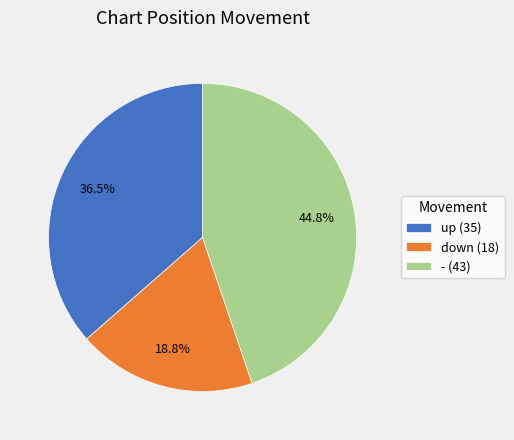

Count the number of slices in the pie.

3